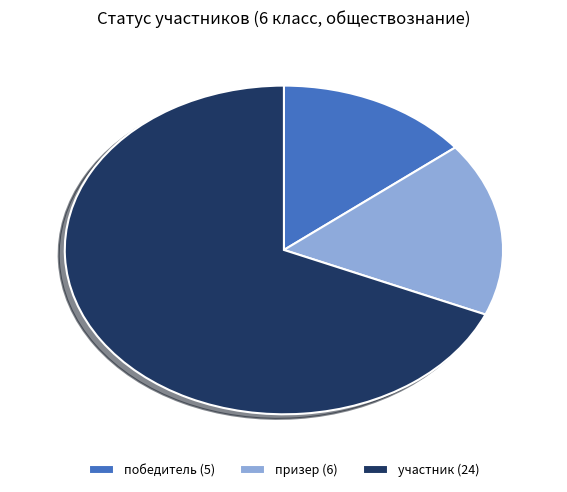

True or false: победитель accounts for 14% of the total.

True